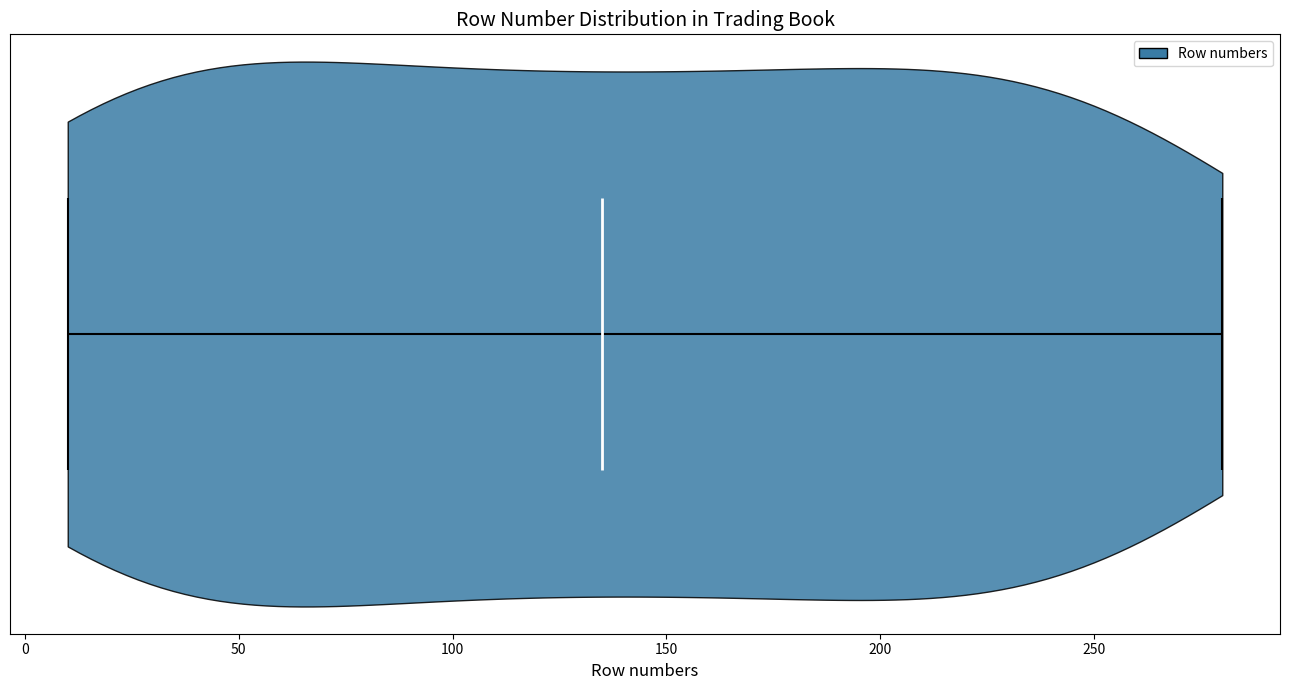

Read this violin plot against the x-axis: where its median line is, and the lowest and highest points the violin reaches. The values are not printed on the chart, so give them approximately, as read against the axis.

median line 135, lowest point 10, highest point 280